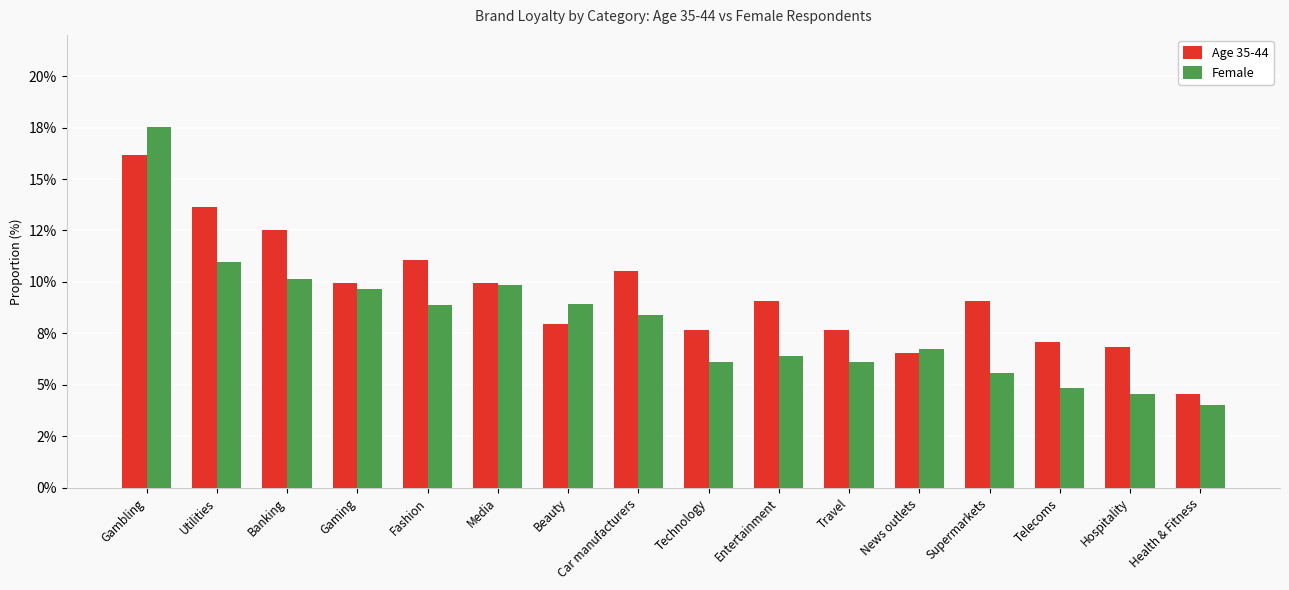

At which category is the sum across all series the highest?

Gambling